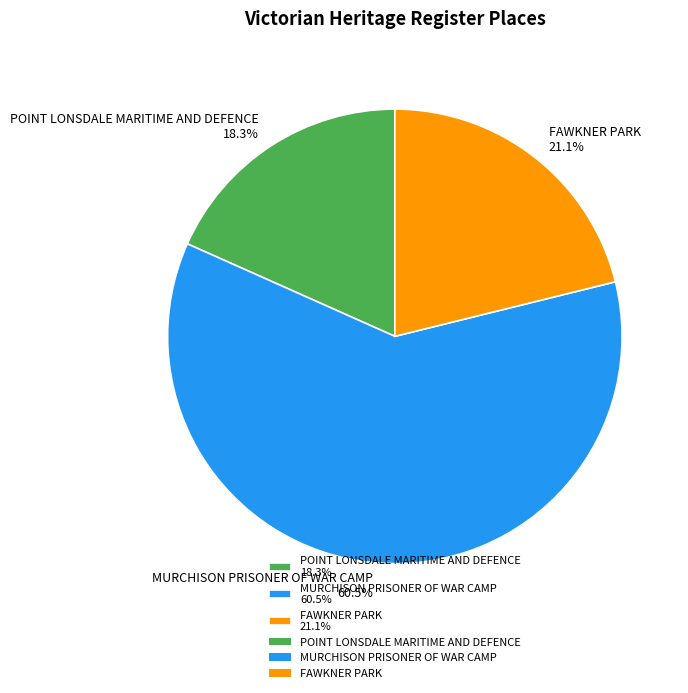

Count the number of slices in the pie.

3